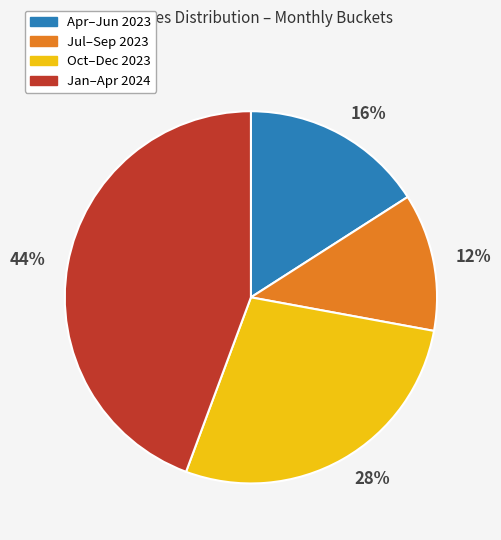

Count the number of slices in the pie.

4